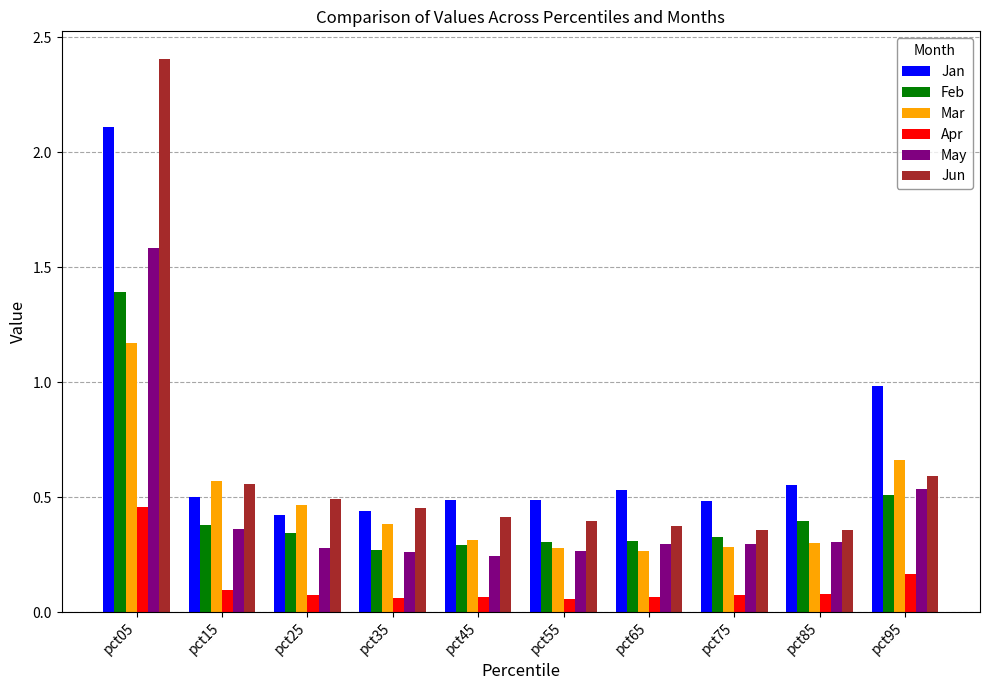

At which label does Apr reach its peak?

pct05